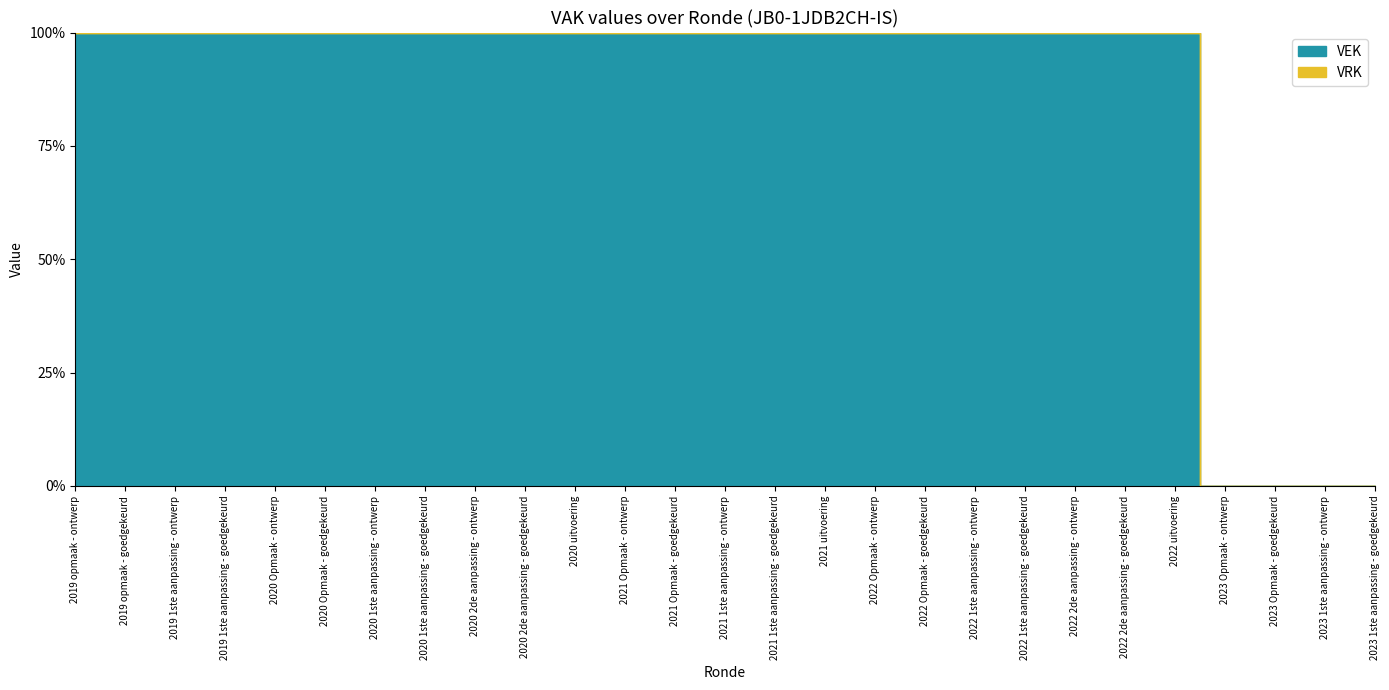

Is the value of VEK at 2023 Opmaak - goedgekeurd greater than the value of VRK at 2023 Opmaak - ontwerp?

No